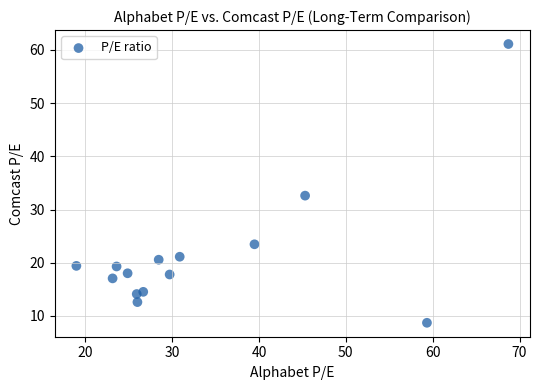

What Y value in the scatter plot is closest to 34?

32.6